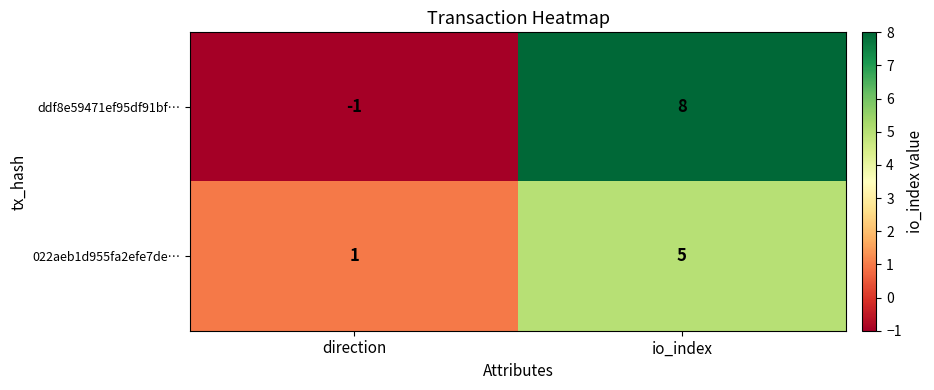

What is the difference between the highest and lowest values at direction?

2